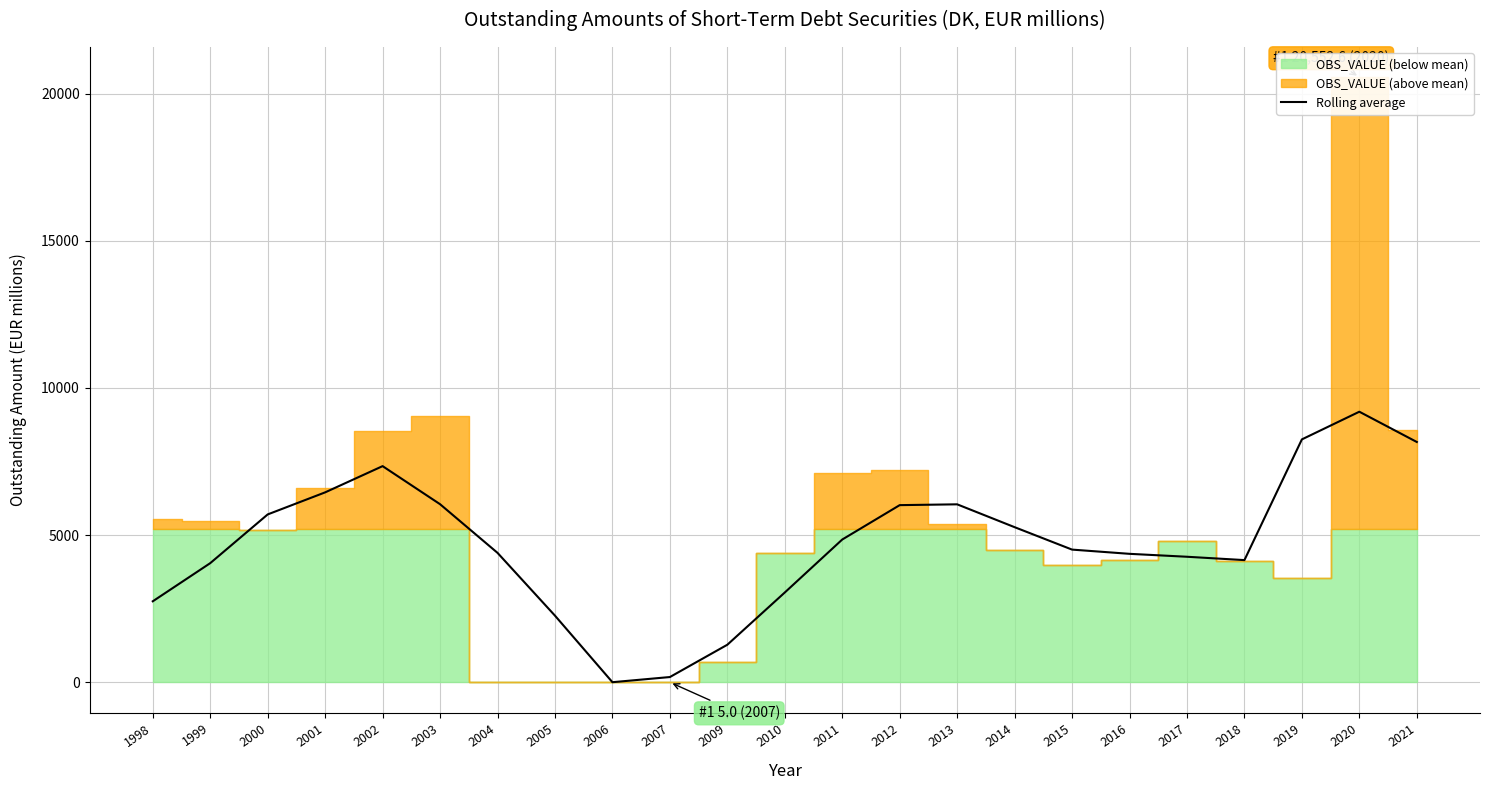

Is it true that Rolling average equals 4367.1 at 2016?

True